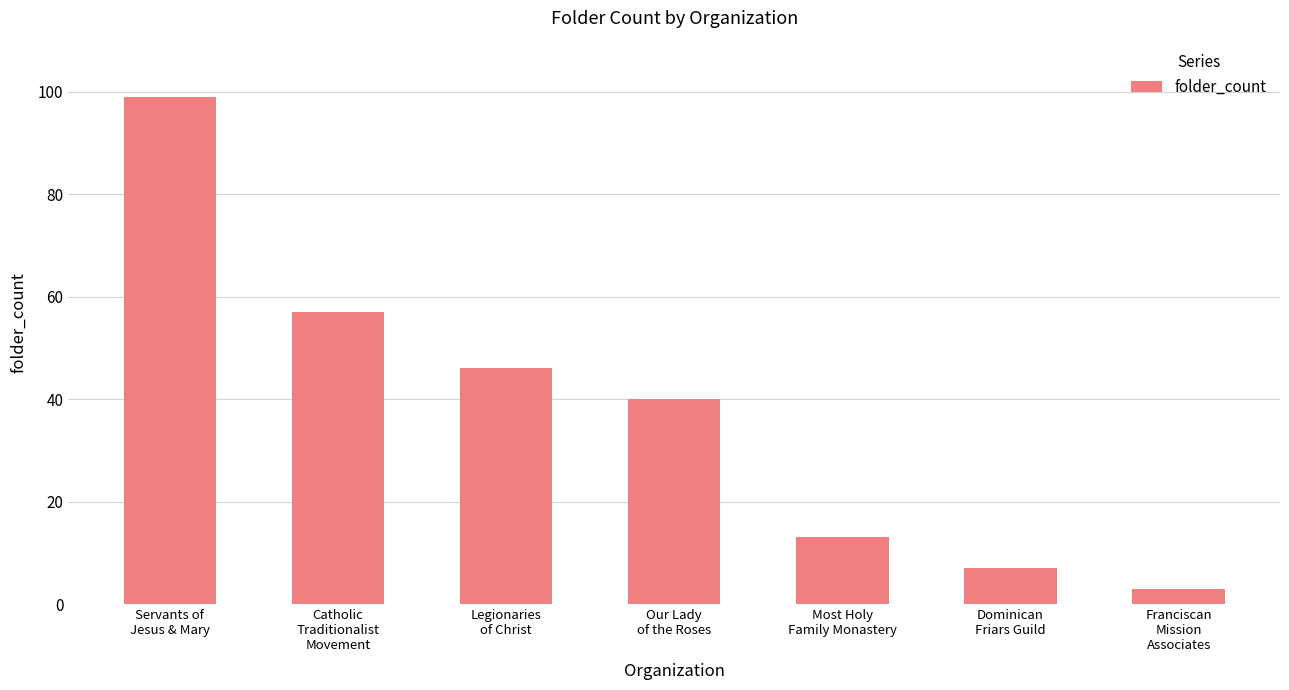

What is the maximum value shown in the chart?

99